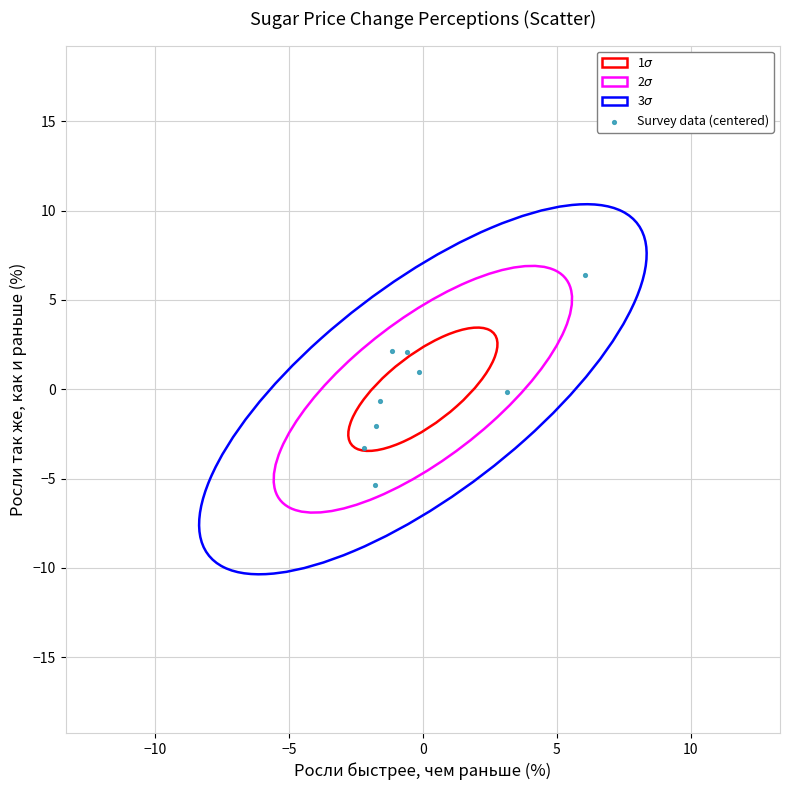

What is the range of Y values (max minus min)?

11.8